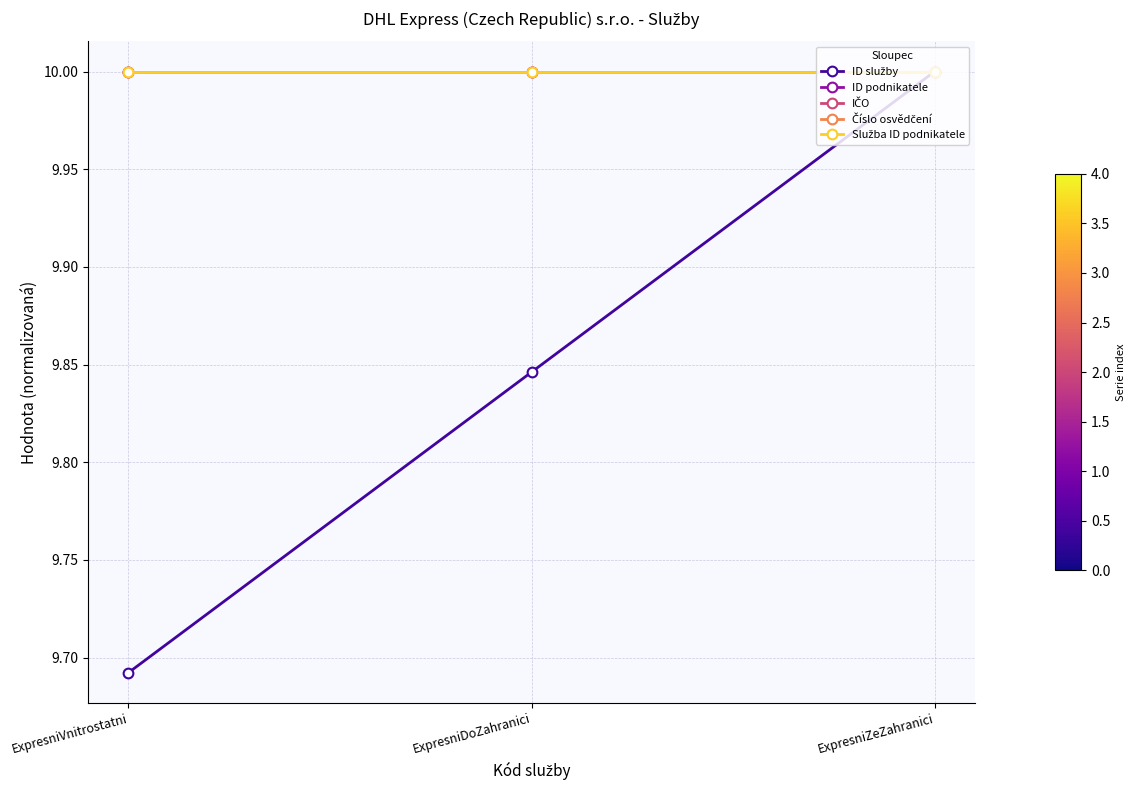

Does the chart have visible grid lines?

Yes